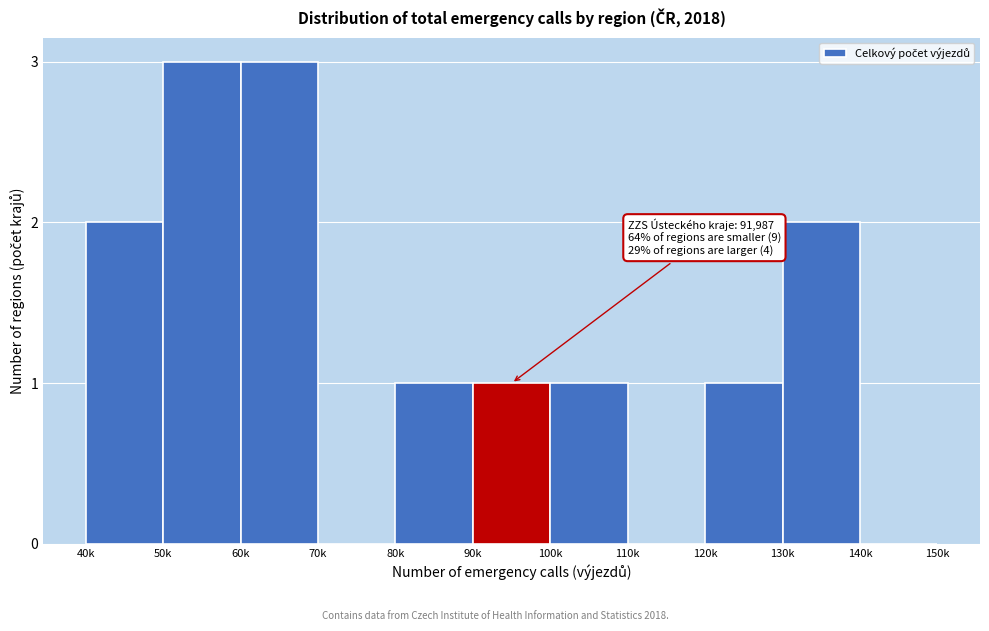

Reading left to right, extract all data points from this chart.

40k=2	50k=3	60k=3	70k=0	80k=1	90k=1	100k=1	110k=0	120k=1	130k=2	140k=0